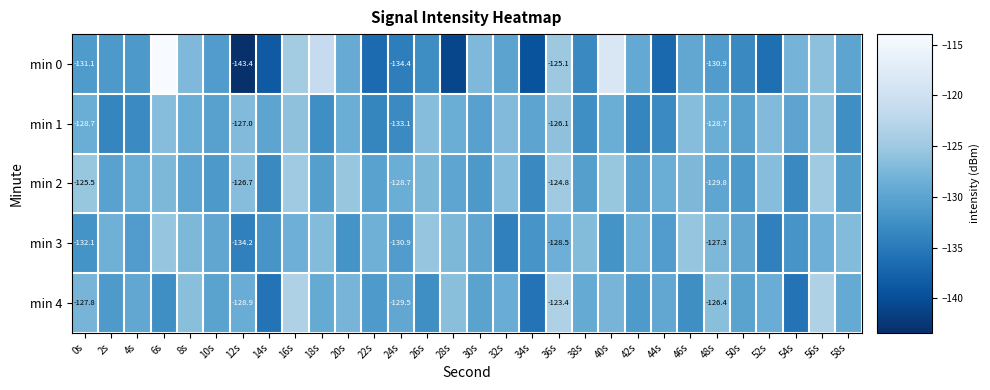

What is the average value of the min 1 series?

-129.7